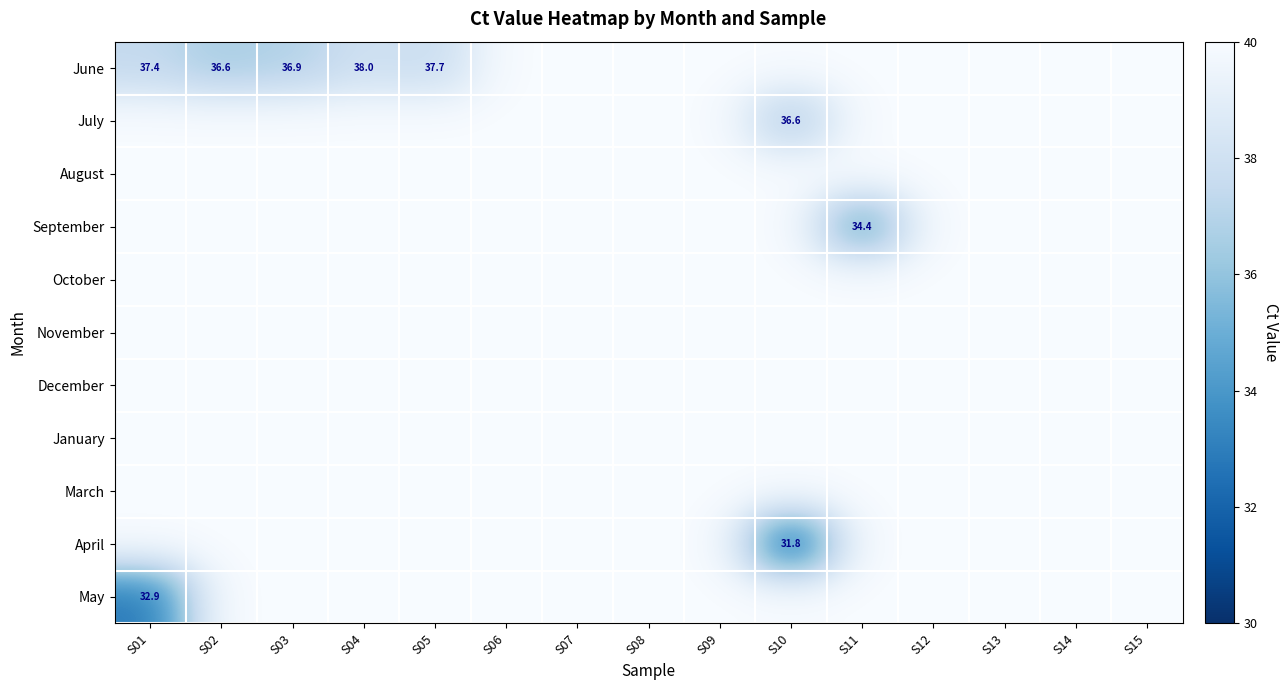

True or false: September has a value of 34.4 at S11.

True